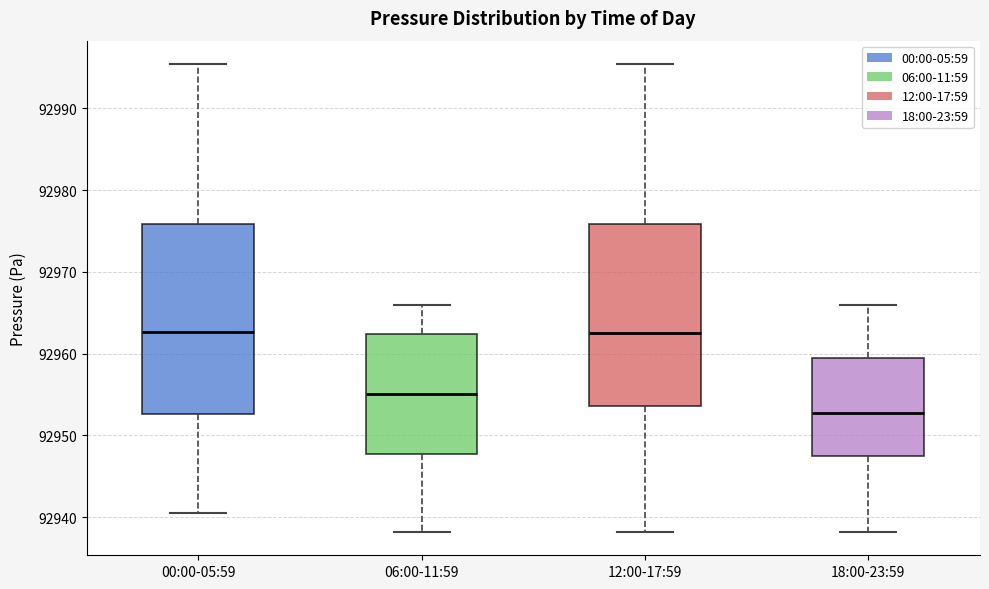

Which box has the lowest median line?

18:00-23:59